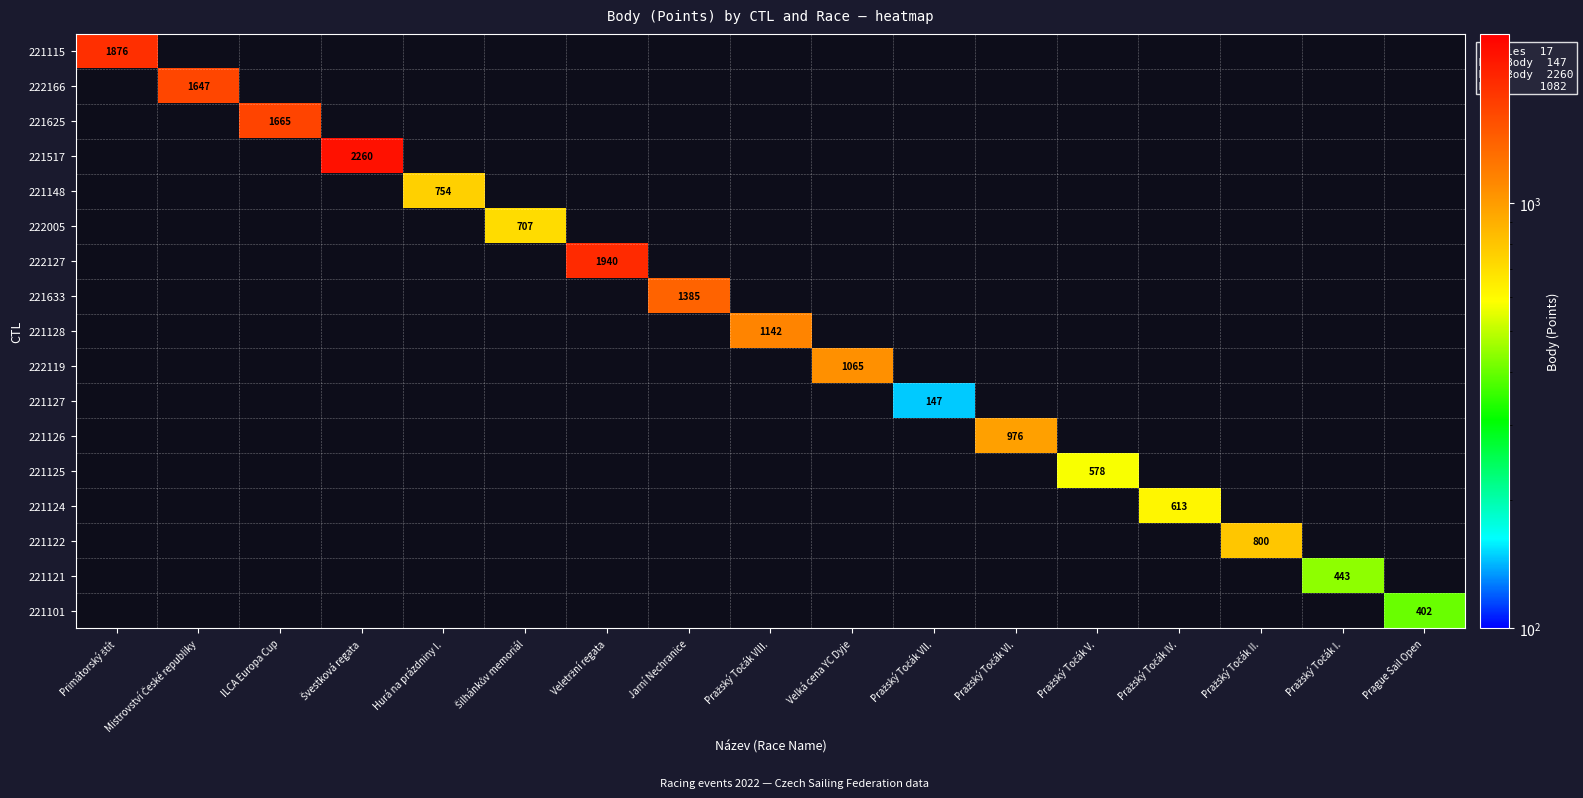

At how many categories does at least one series exceed 963?

9